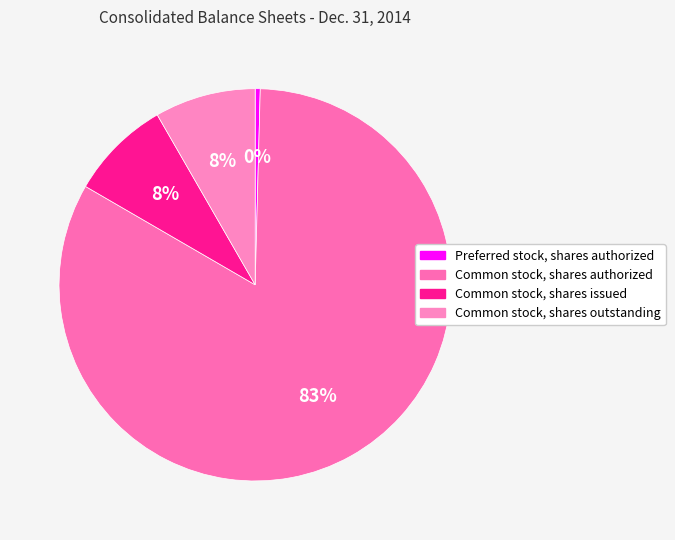

How much of the chart is everything except Common stock, shares issued?

91.7%